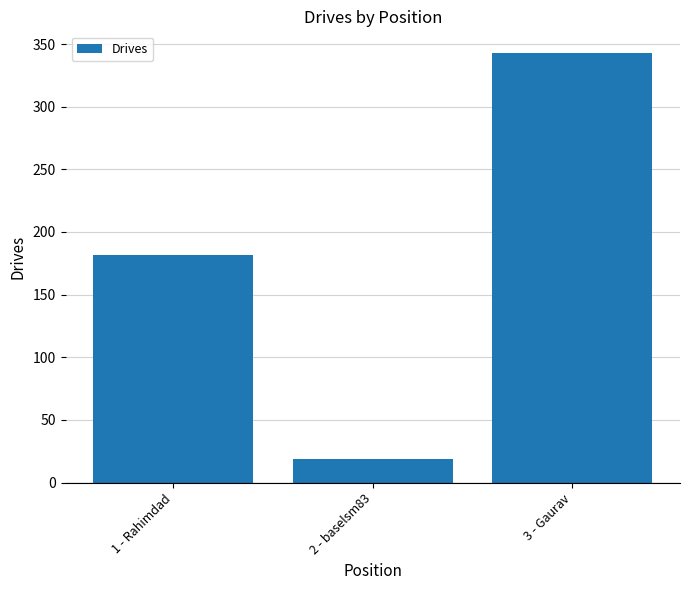

Which category has the lowest value across all series?

2 - baselsm83